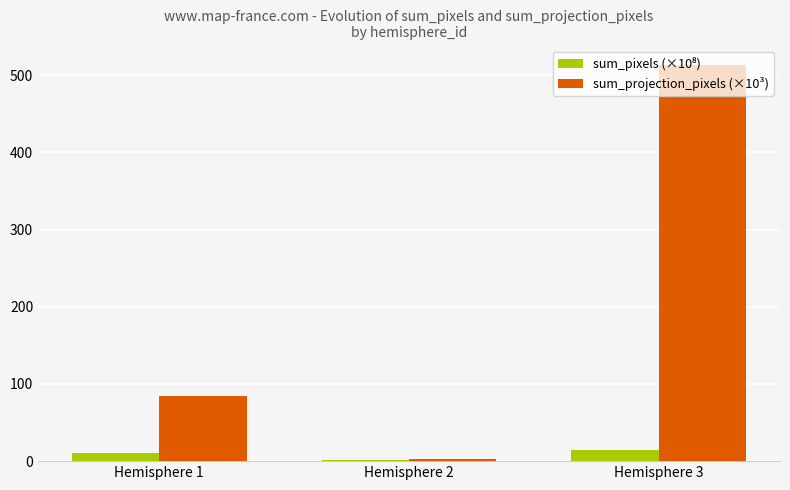

How many groups of bars are there?

3